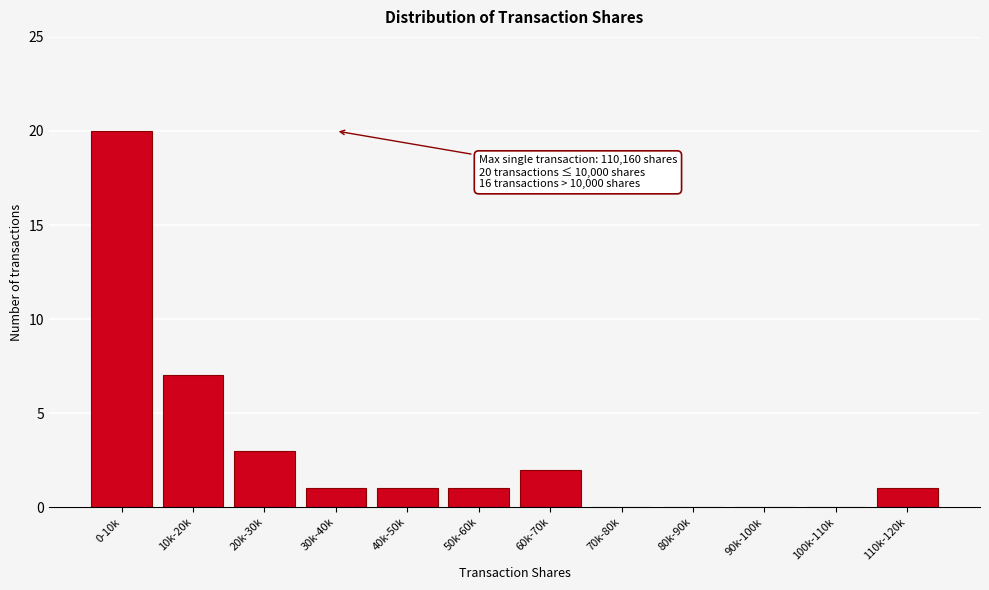

Reading left to right, transcribe all the data shown in this chart.

0-10k=20	10k-20k=7	20k-30k=3	30k-40k=1	40k-50k=1	50k-60k=1	60k-70k=2	70k-80k=0	80k-90k=0	90k-100k=0	100k-110k=0	110k-120k=1